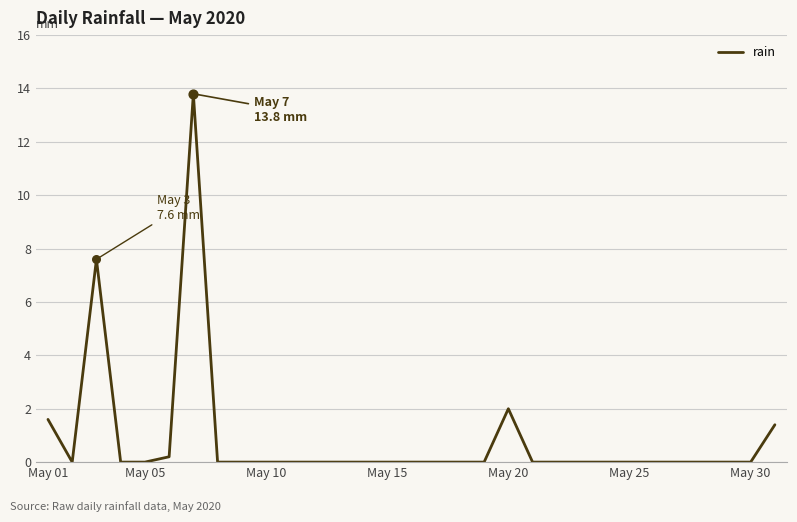

What is the difference between the maximum and minimum values?

13.8